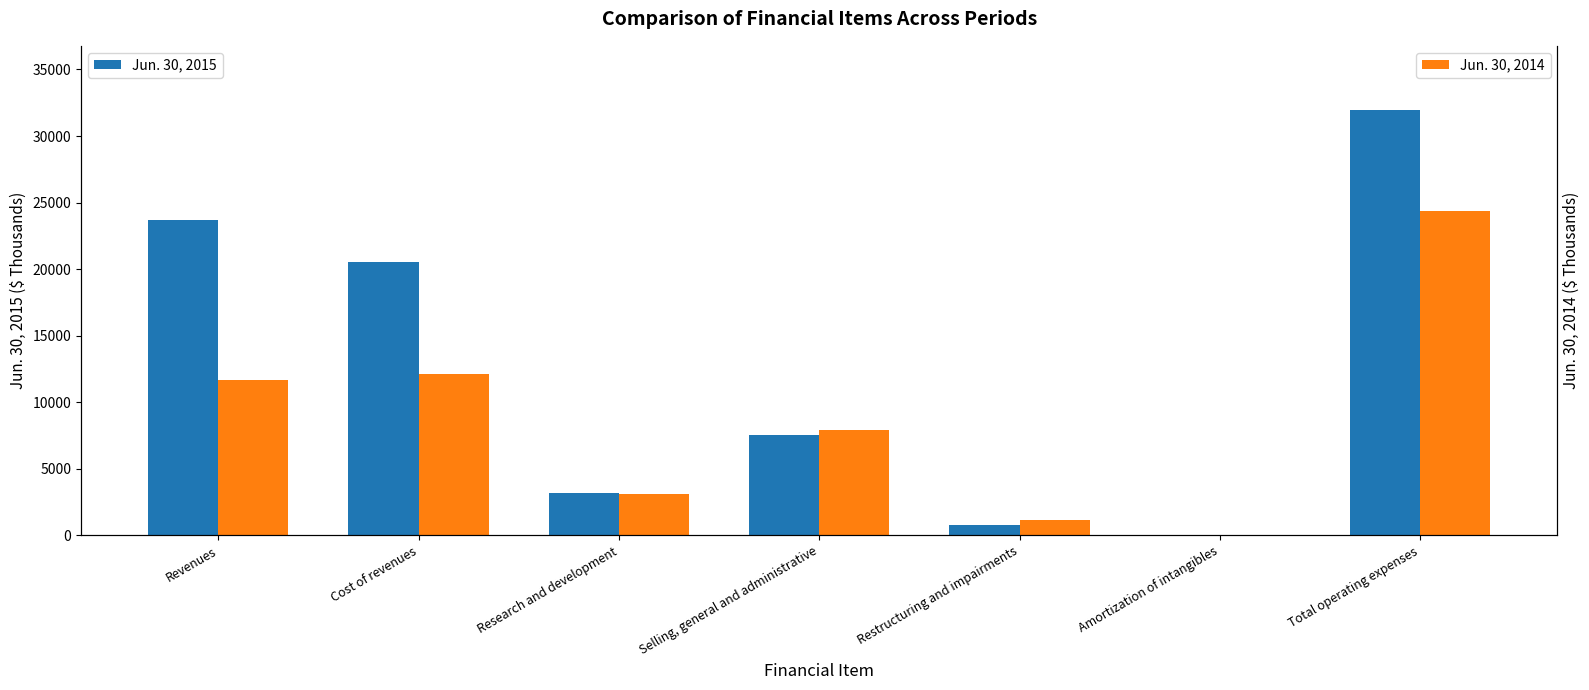

What value does the Jun. 30, 2014 series have at Revenues, to the nearest 100?

11700